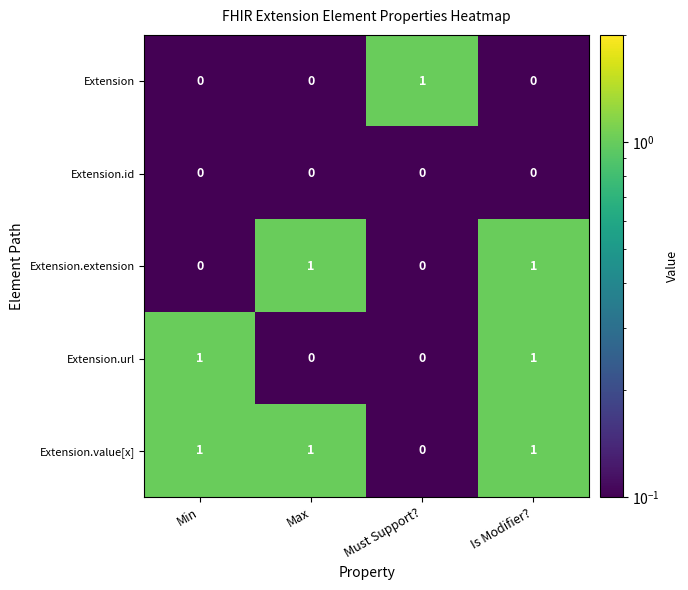

The Extension.value[x] series shows 1.6 at Min. True or false?

False